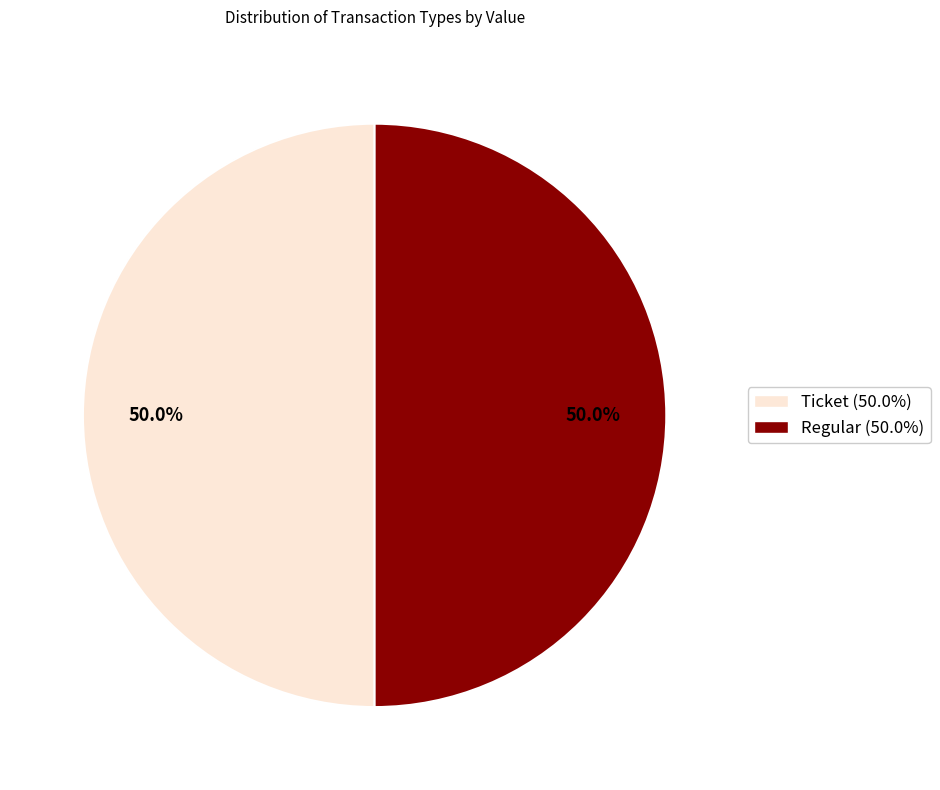

Count the number of slices in the pie.

2